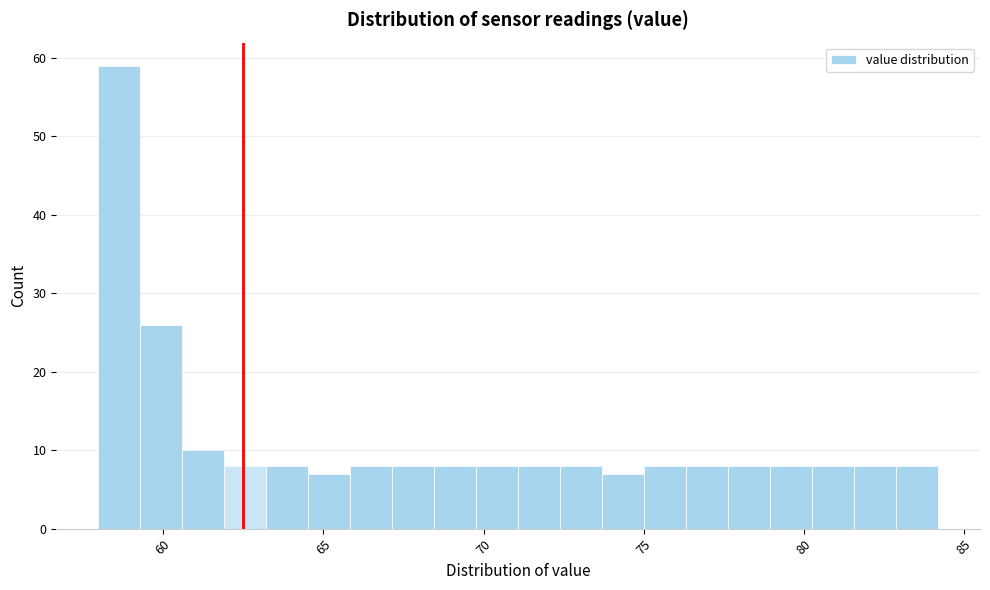

Read against the x-axis, roughly where is the centre of the tallest bar?

58.5